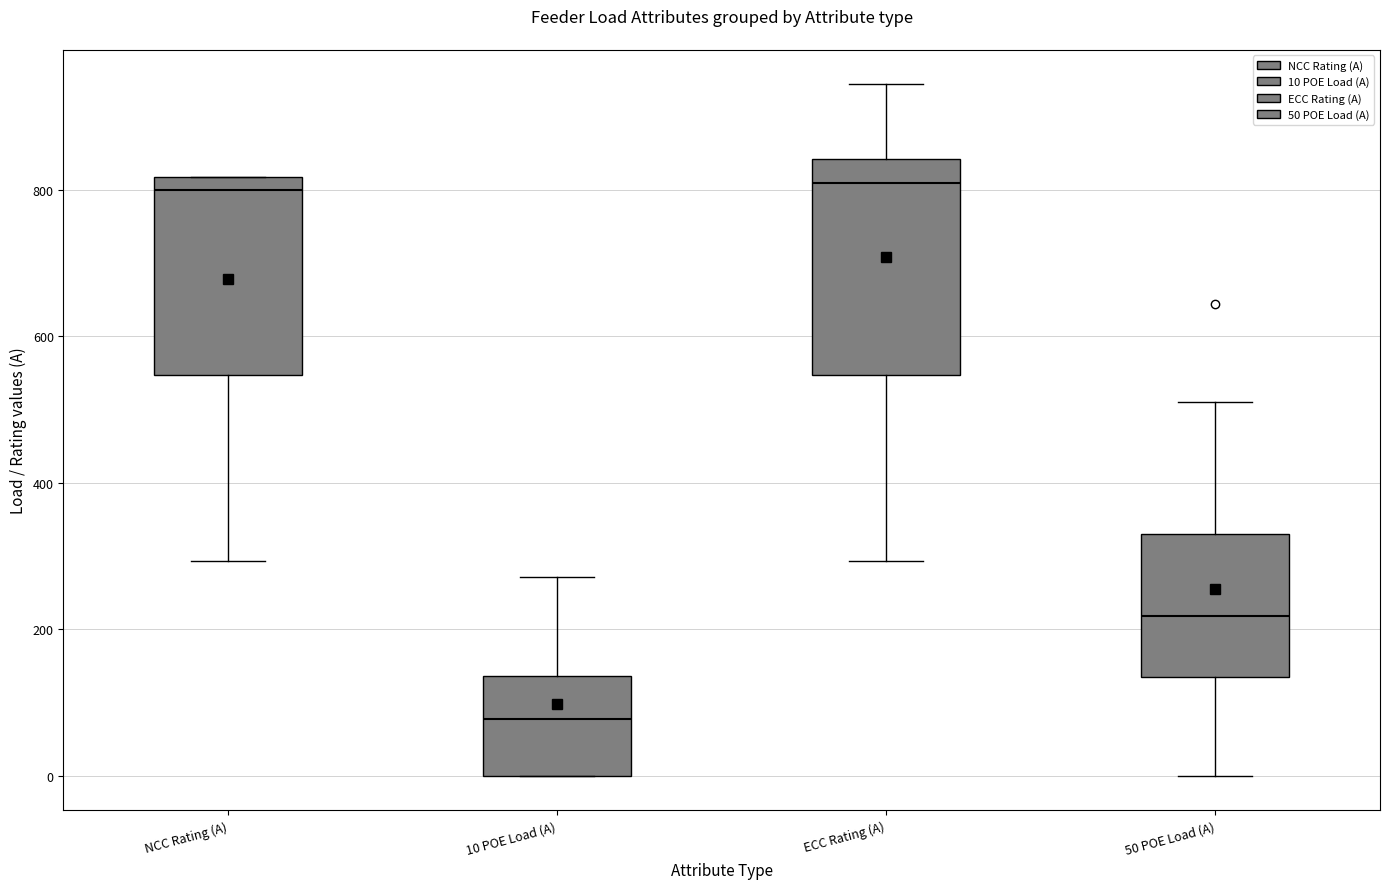

Where is the upper edge of the box for 10 POE Load (A) on the y-axis? The values are not printed on the chart, so give them approximately, as read against the axis.

140